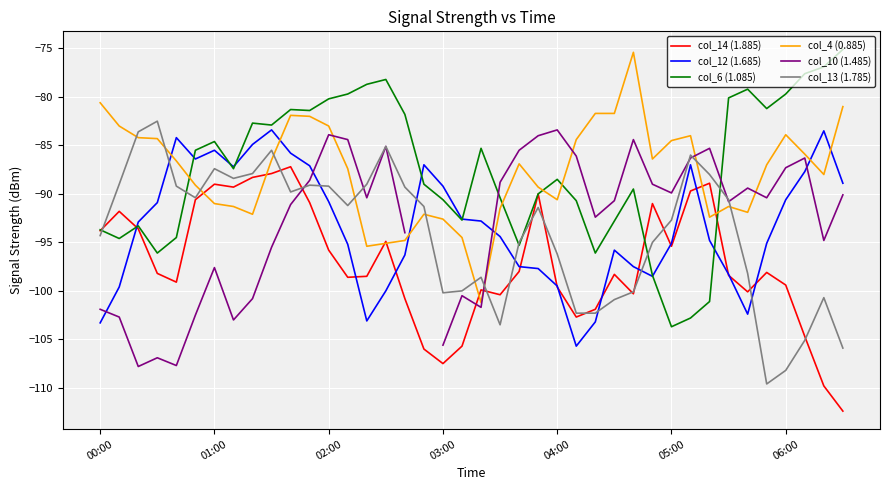

Is it true that col_6 (1.085) equals -158.6 at 04:00?

False